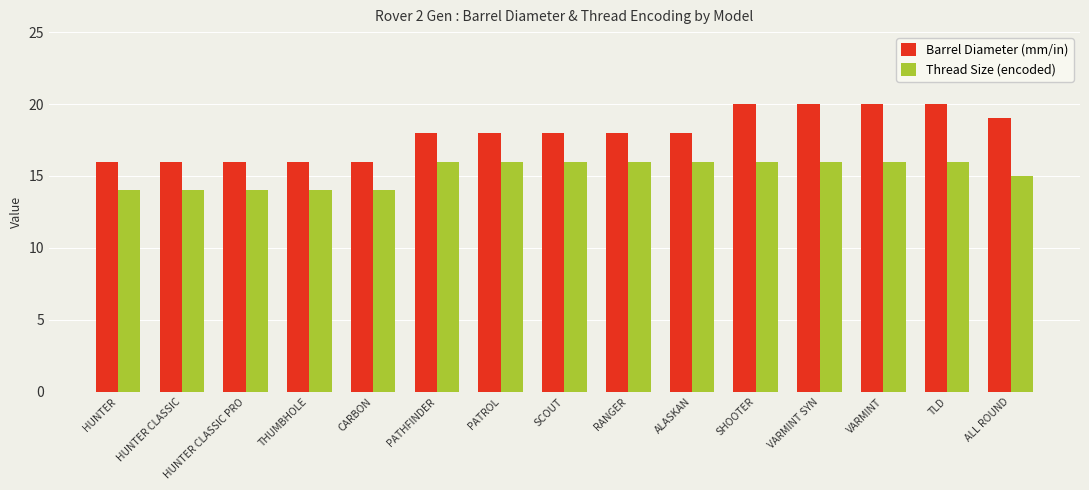

What are all the series names shown in the legend?

Barrel Diameter (mm/in), Thread Size (encoded)